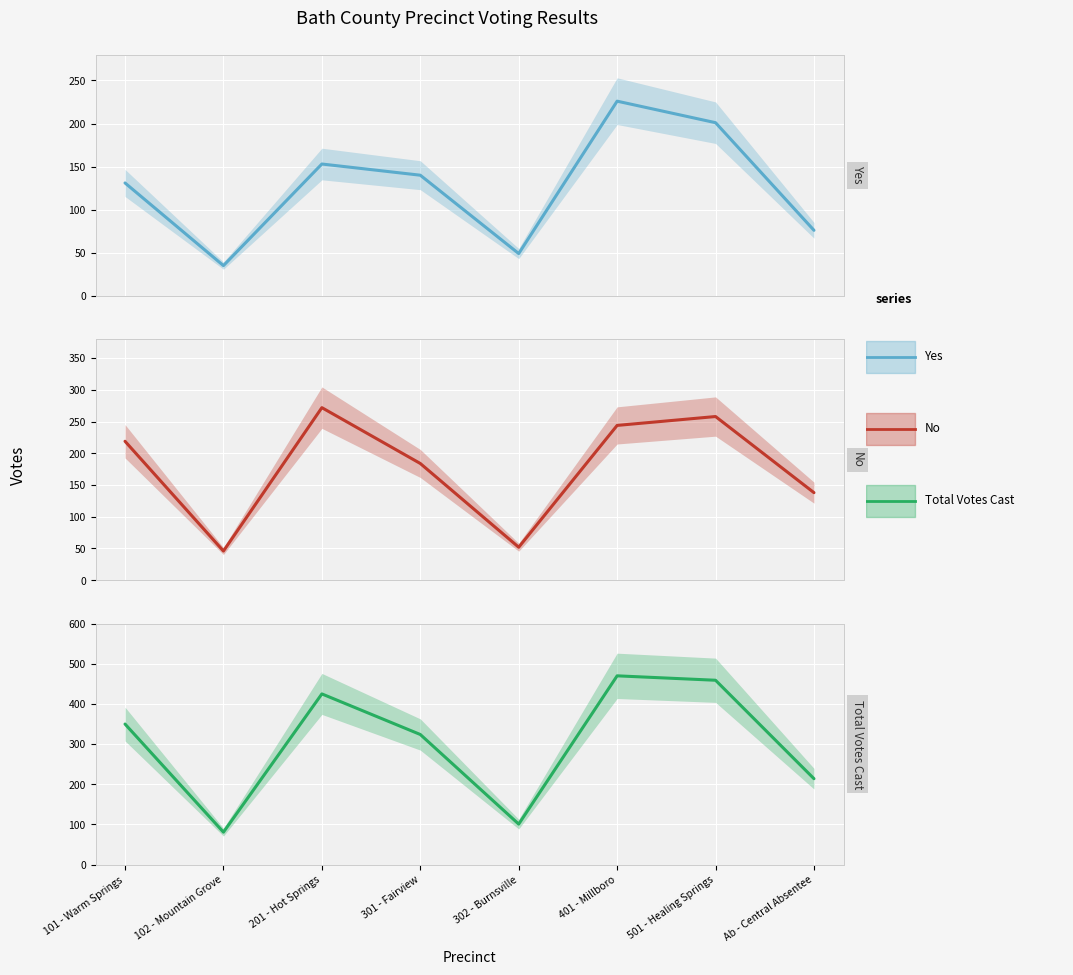

Reading left to right, what are all the values shown in this chart?

Yes: 131	35	153	140	49	226	201	76
No: 219	46	272	184	52	244	258	138
Total Votes Cast: 350	81	425	324	101	470	459	214